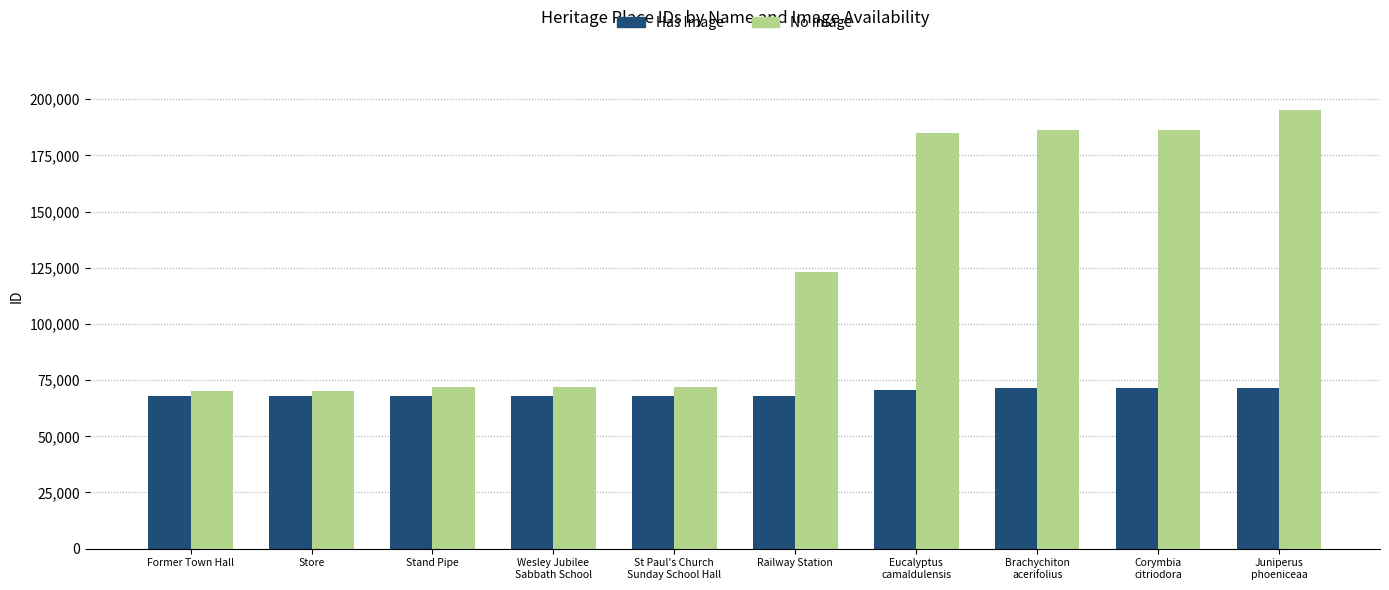

Is it true that Has Image equals 67730 at Stand Pipe?

True